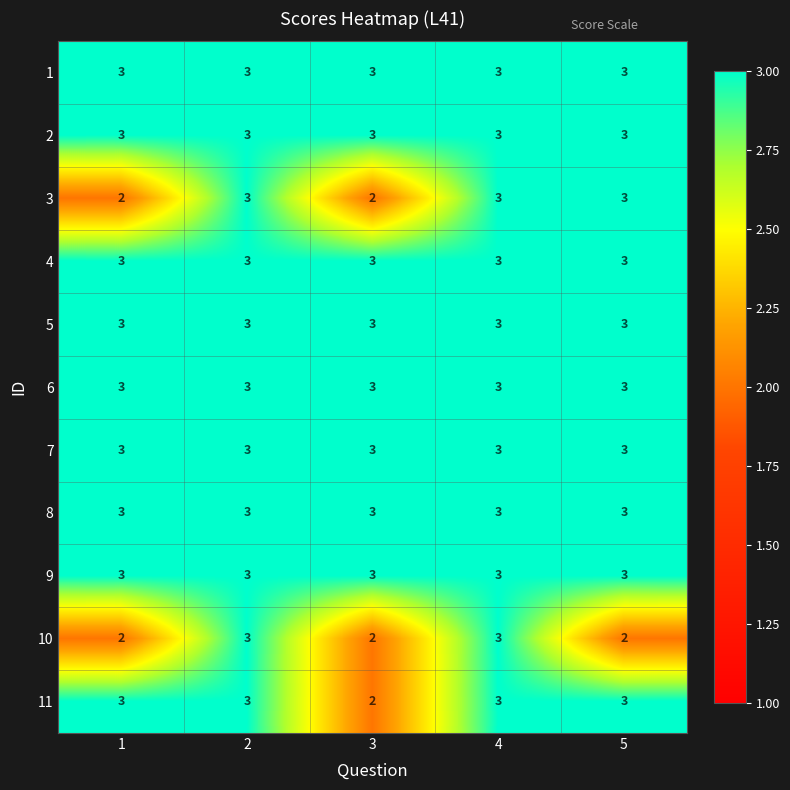

The 1 series shows 3 at 3. True or false?

True